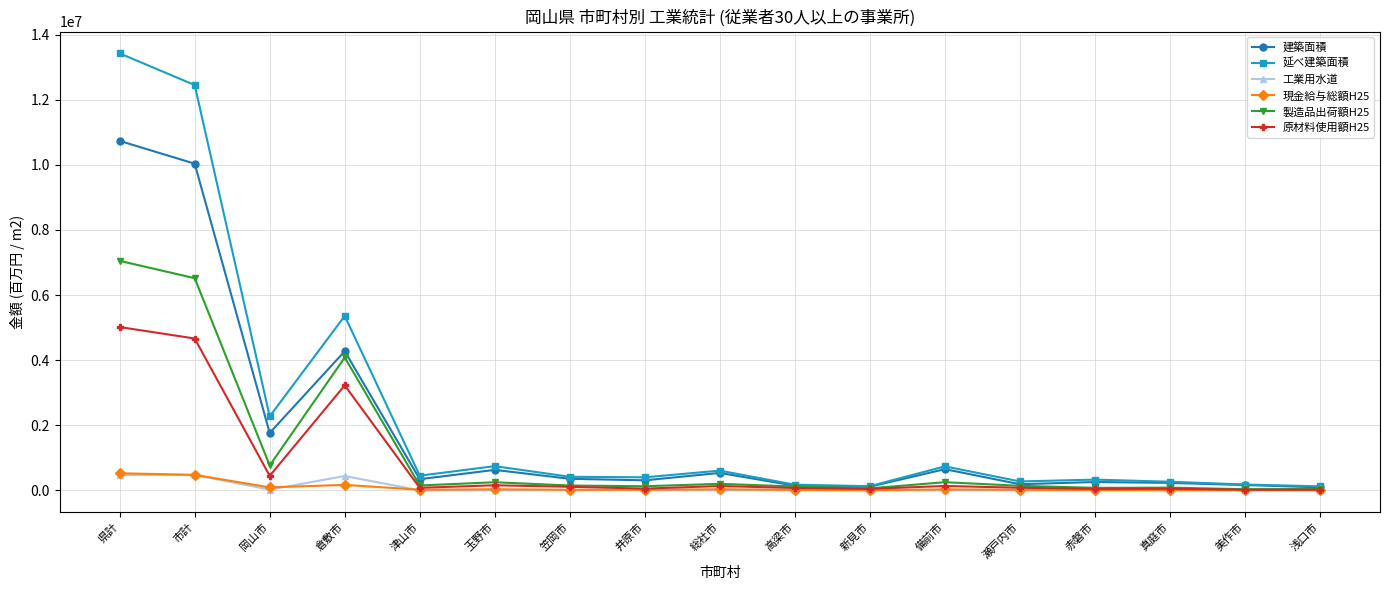

At which label does 延べ建築面積 reach its peak?

県計